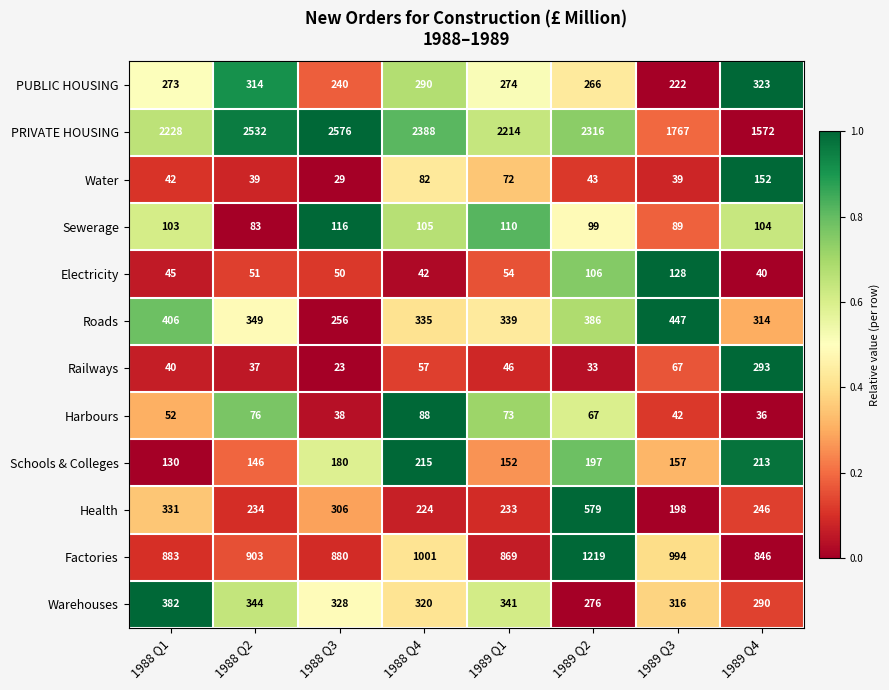

What is the sum of all Roads values?

2832